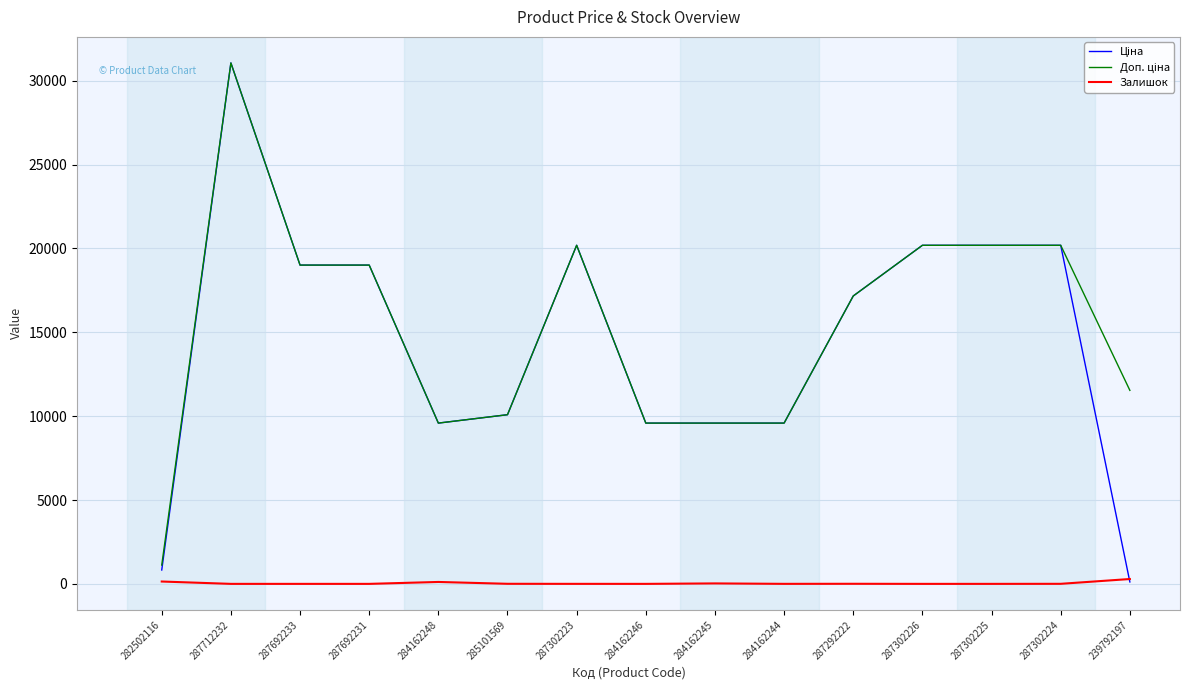

What is the difference between the highest and lowest values at 287302225?

20186.0